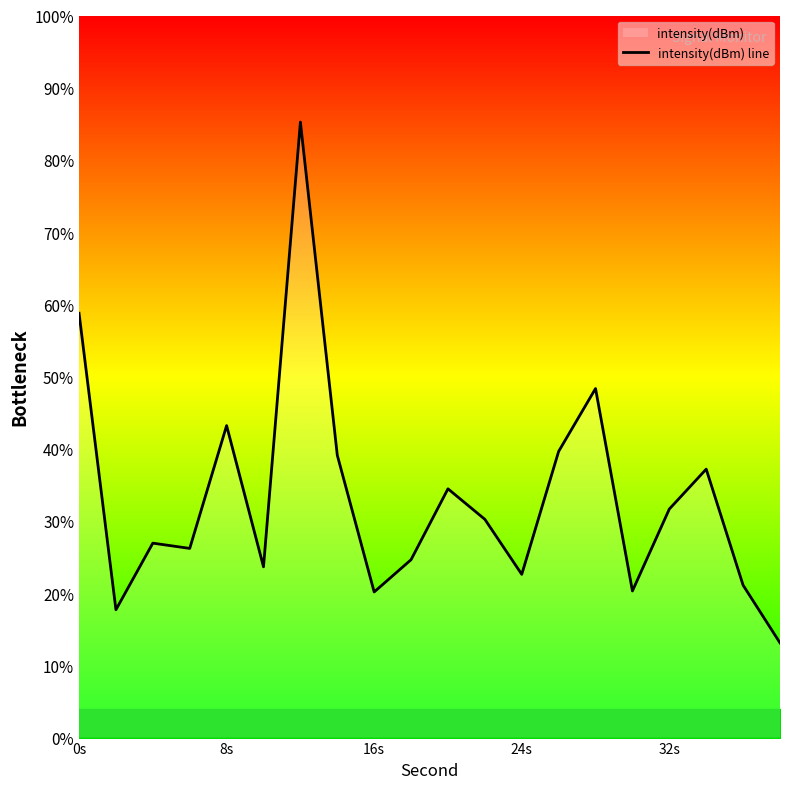

What is the difference between the maximum and minimum values?

72.1